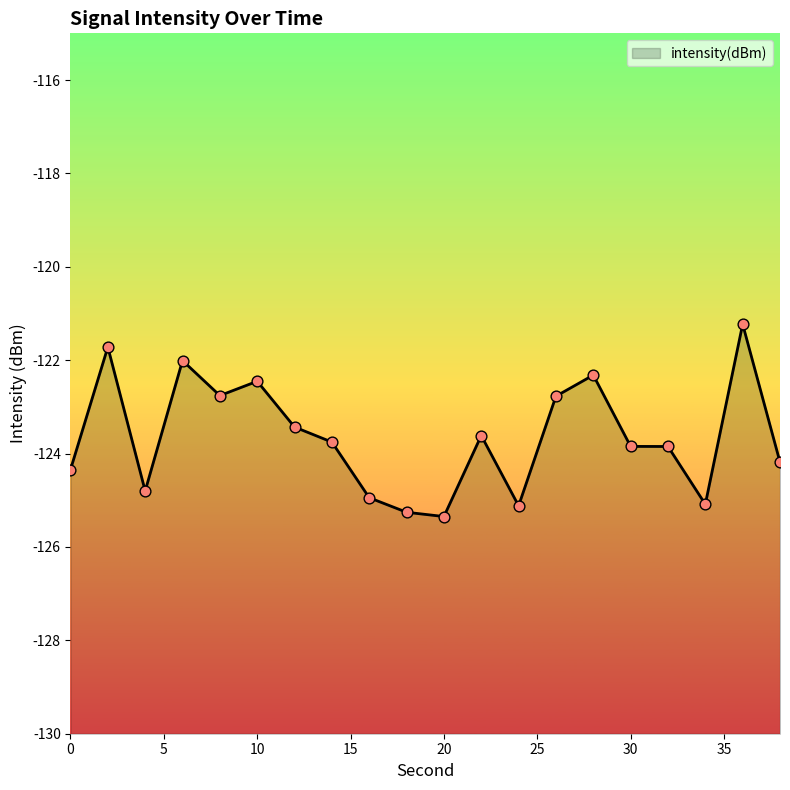

Which has a higher value, 20 or 2?

2